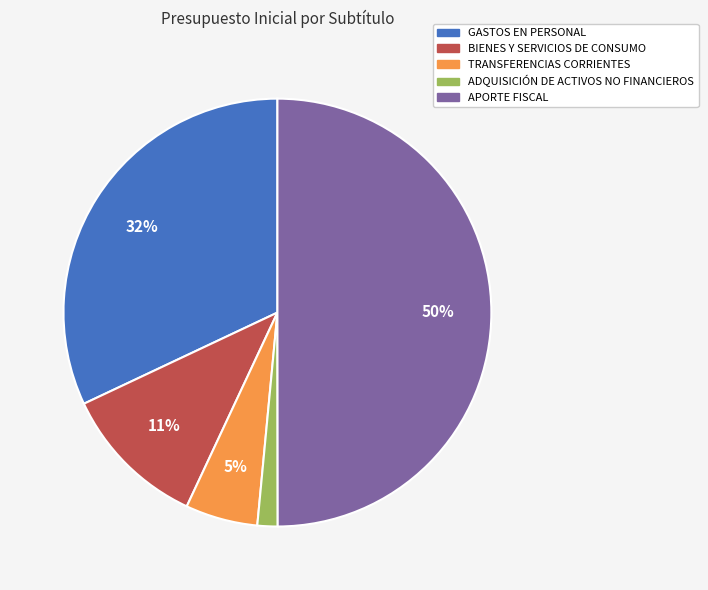

How many segments does this pie chart have?

5